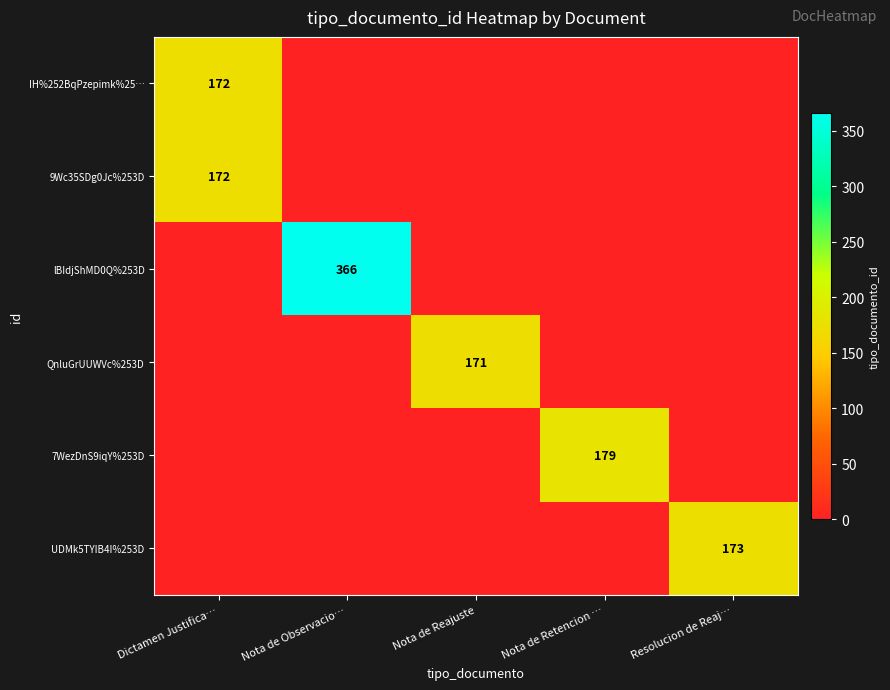

What is the total value across all series at Nota de Reajuste?

171